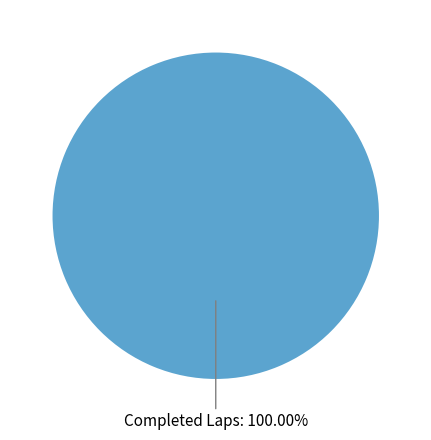

Does any single category account for the majority?

Yes